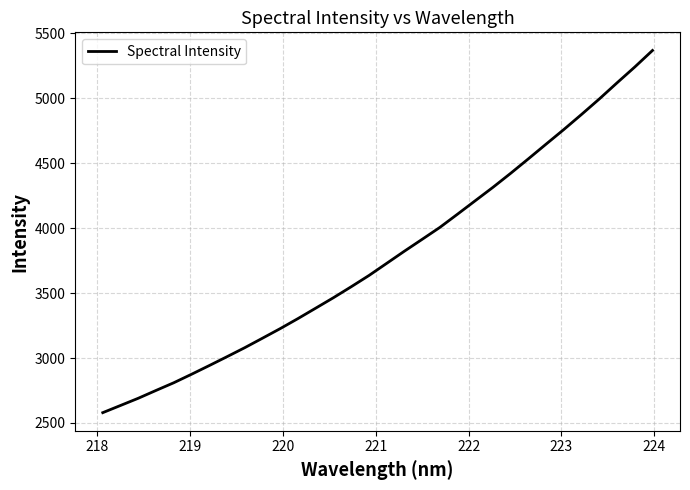

What is the sum of all values?

121132.9